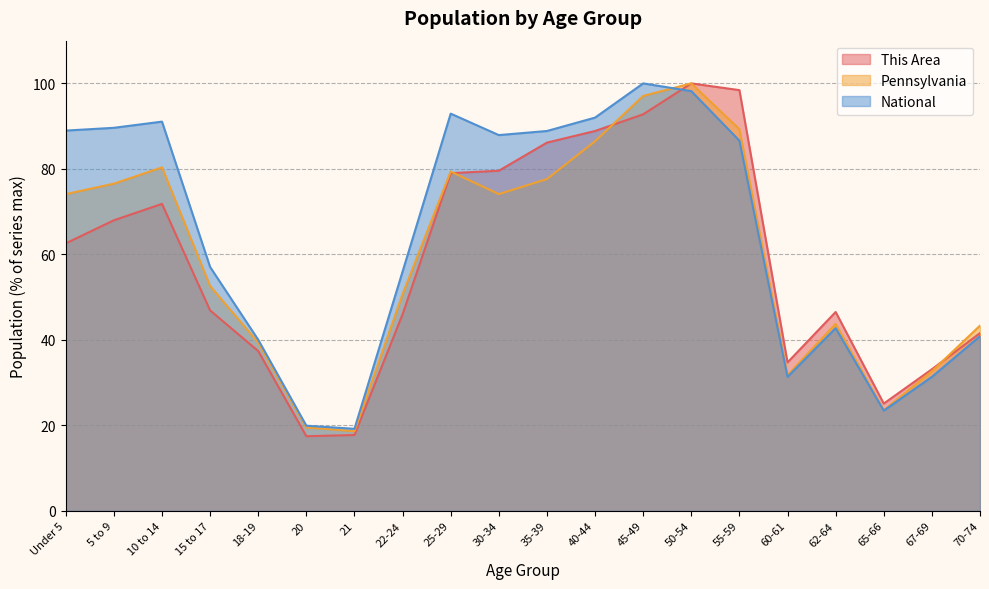

List the series in order of their overall mean, highest first.

National, Pennsylvania, This Area